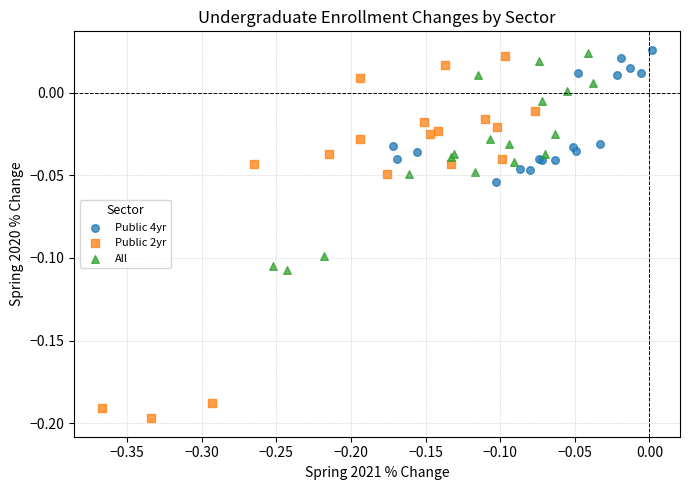

Which series has the widest spread of Y values?

Public 2yr